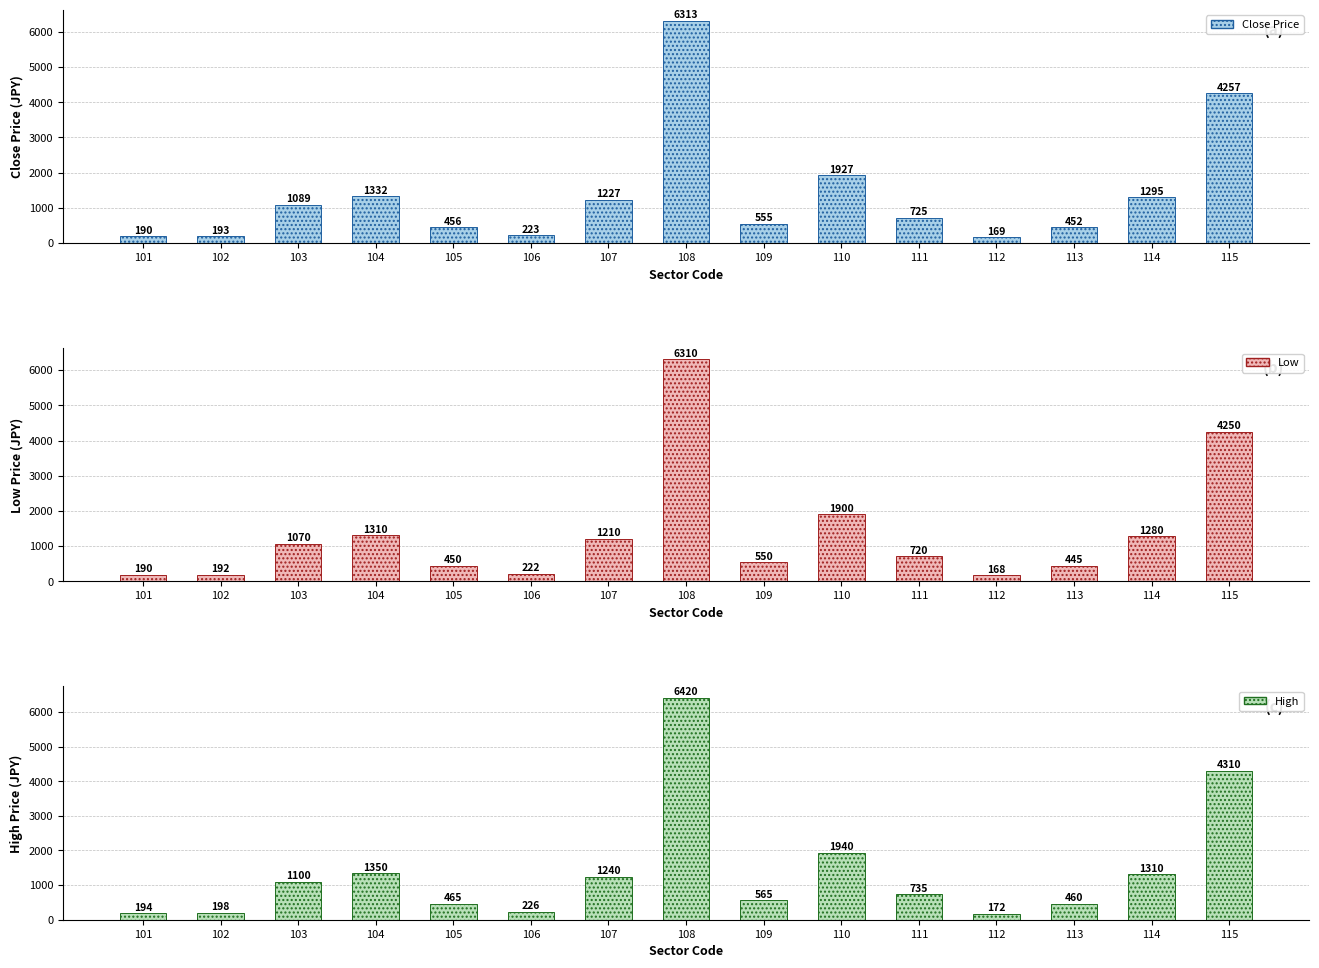

What is the value of the High bar at the 15th from the left?

4310